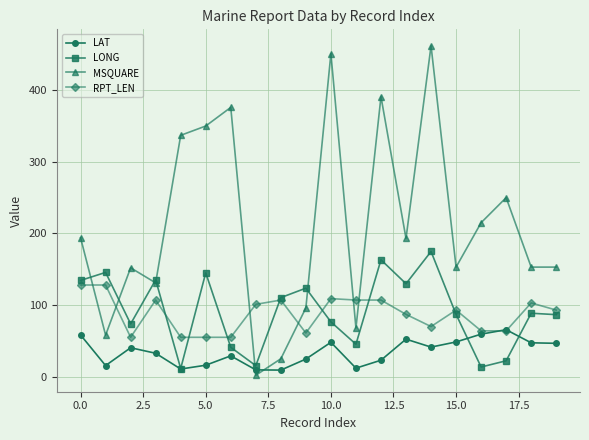

What is the value of the MSQUARE point at the 1st from the left?

194.0